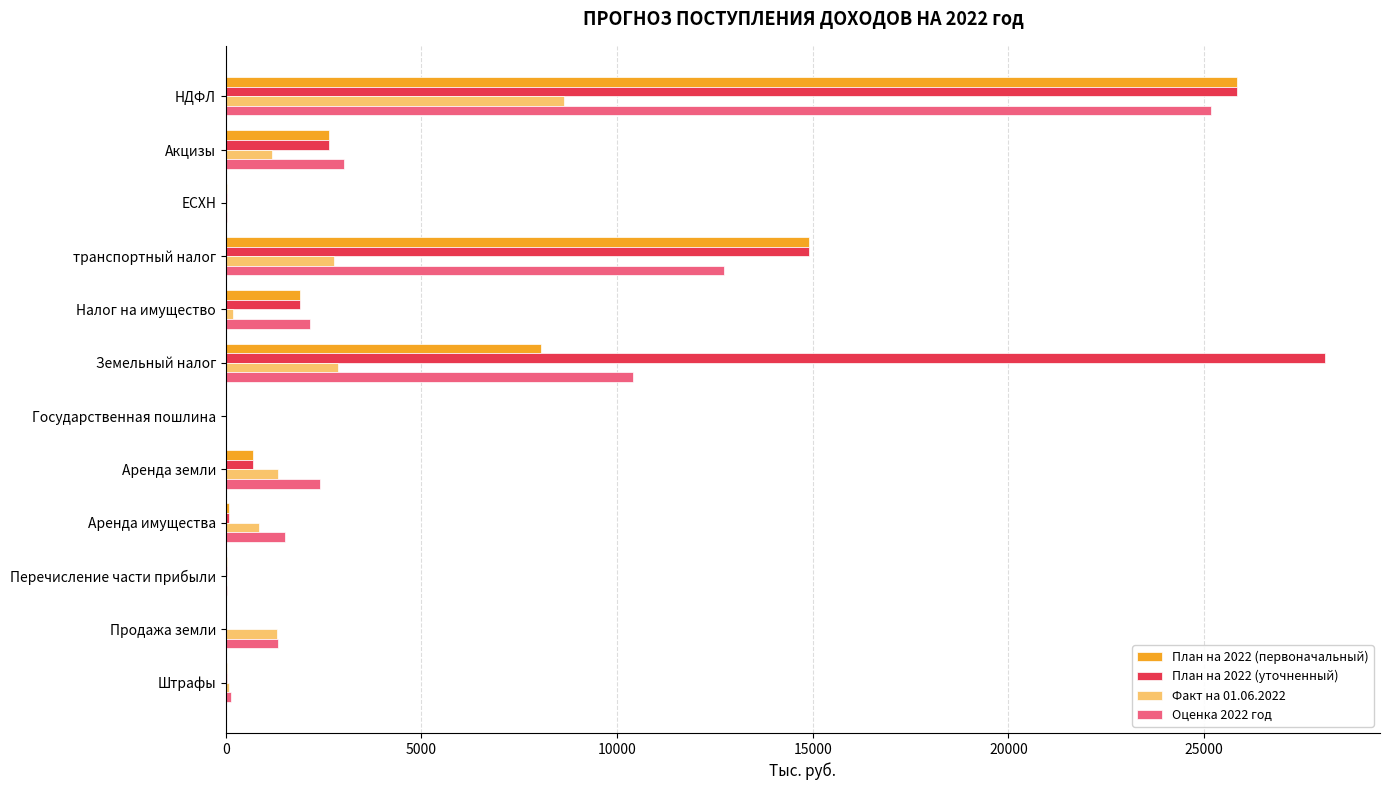

The Оценка 2022 год series shows 1506.6 at Аренда имущества. True or false?

True